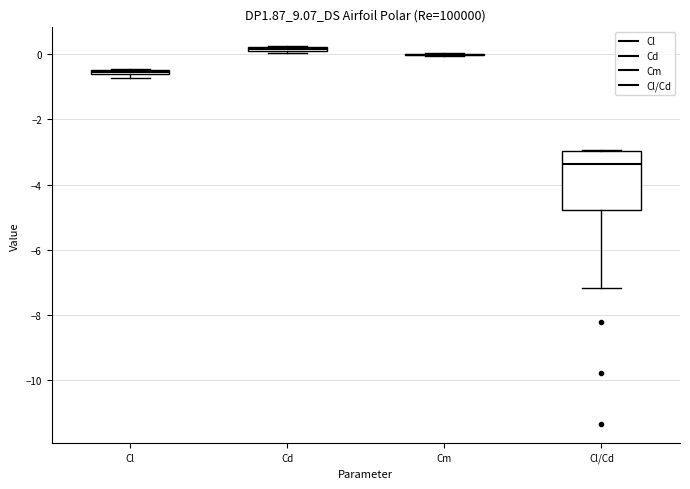

Where is the upper edge of the box for Cd on the y-axis? The values are not printed on the chart, so give them approximately, as read against the axis.

0.2